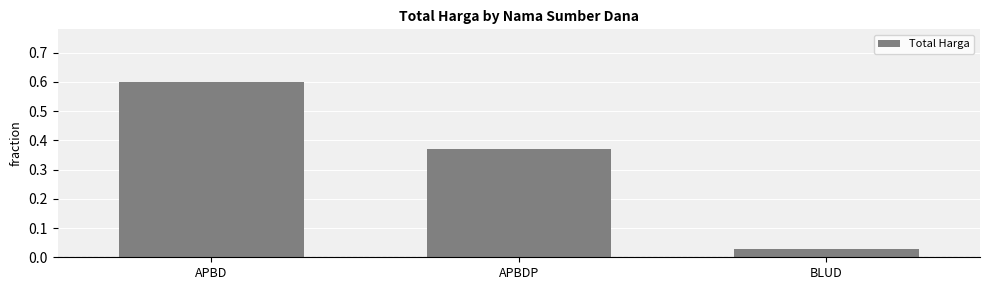

What is the average value?

0.3